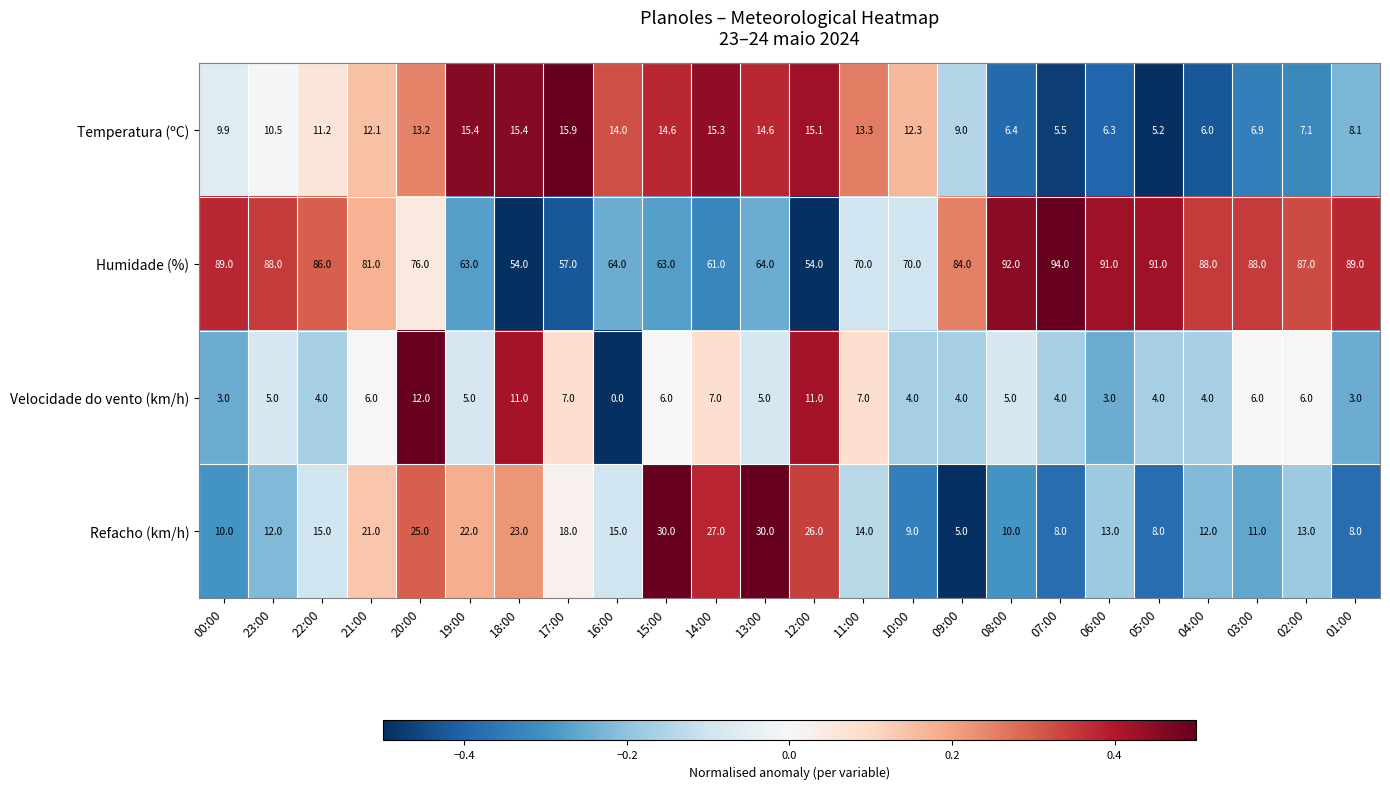

Rank the series by their maximum value, from lowest to highest.

Velocidade do vento (km/h), Temperatura (ºC), Refacho (km/h), Humidade (%)